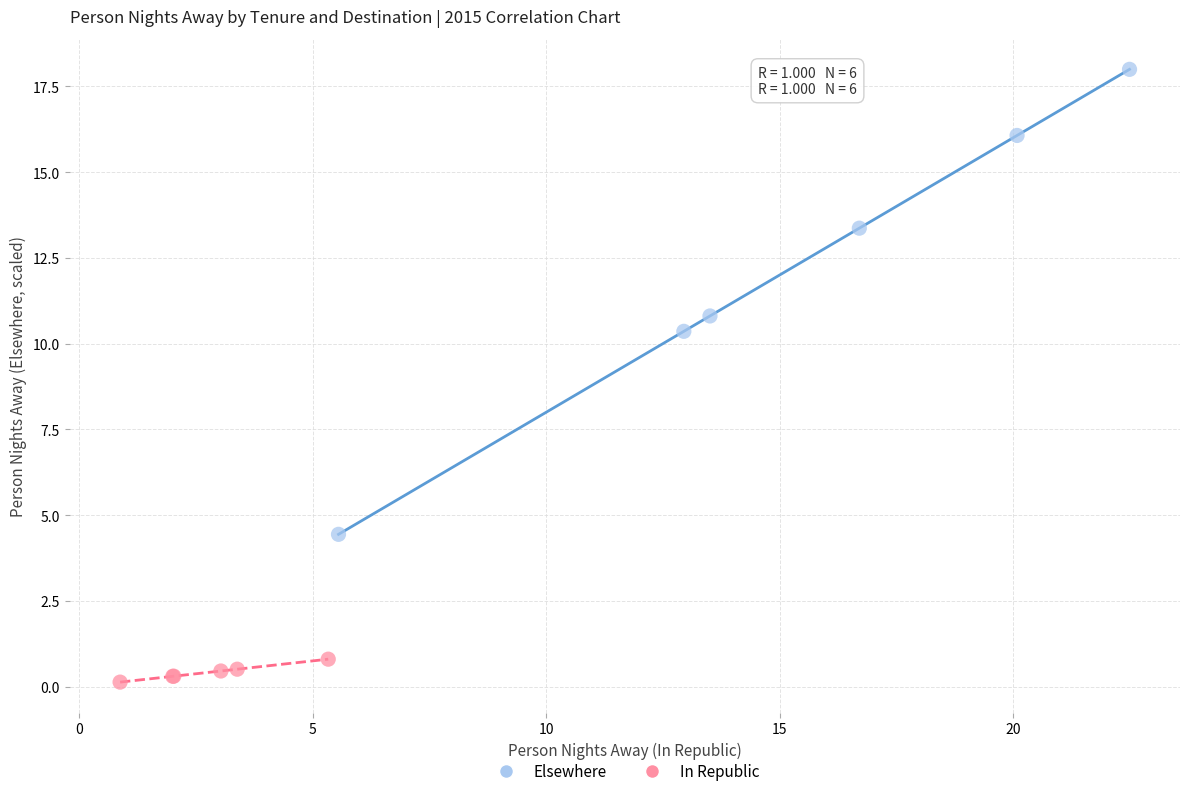

Which series contains the lowest Y value?

In Republic